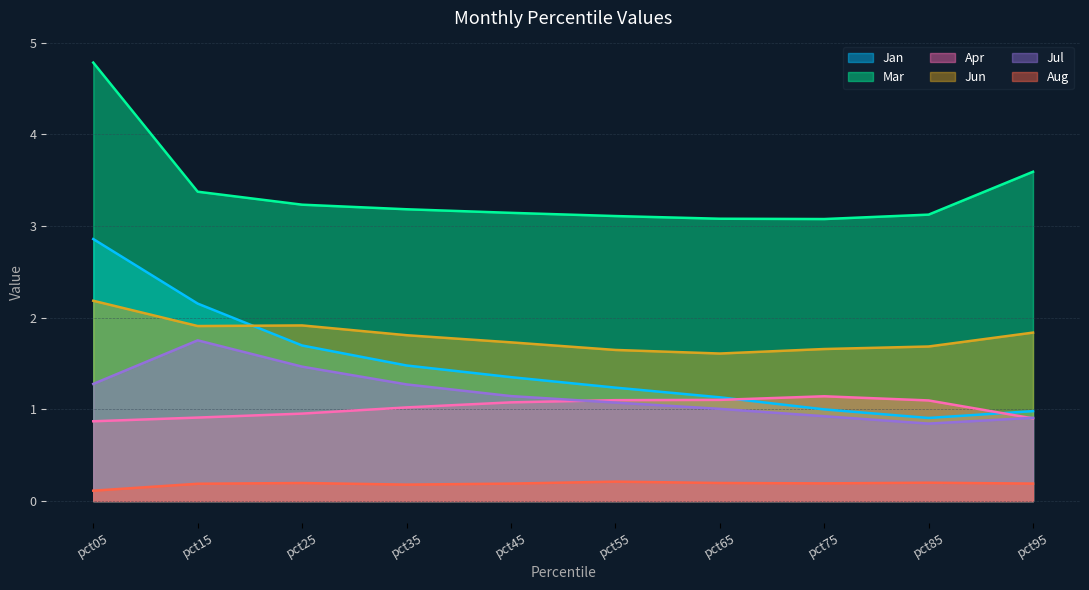

Which category has the highest value in the Jun series?

pct05